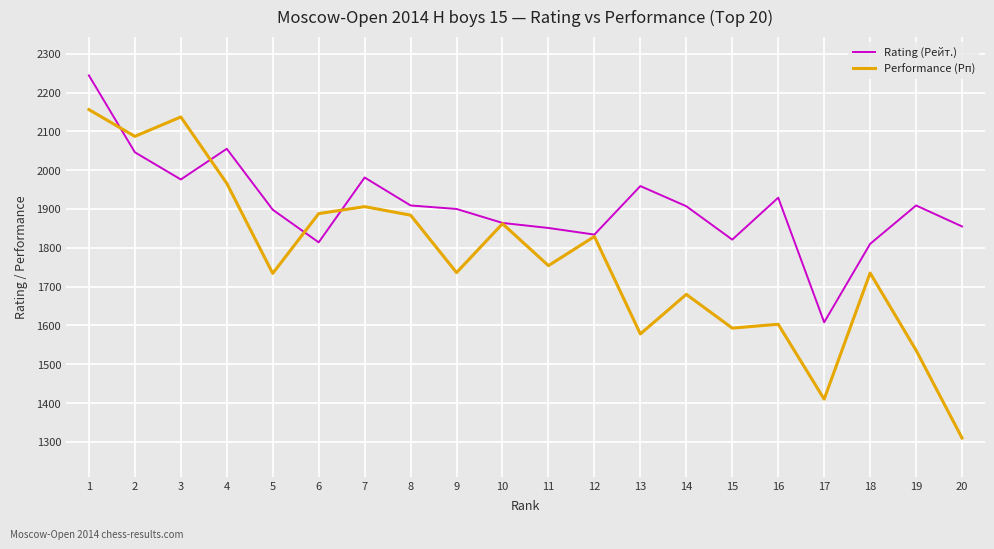

Which series has the widest spread of values?

Performance (Рп)